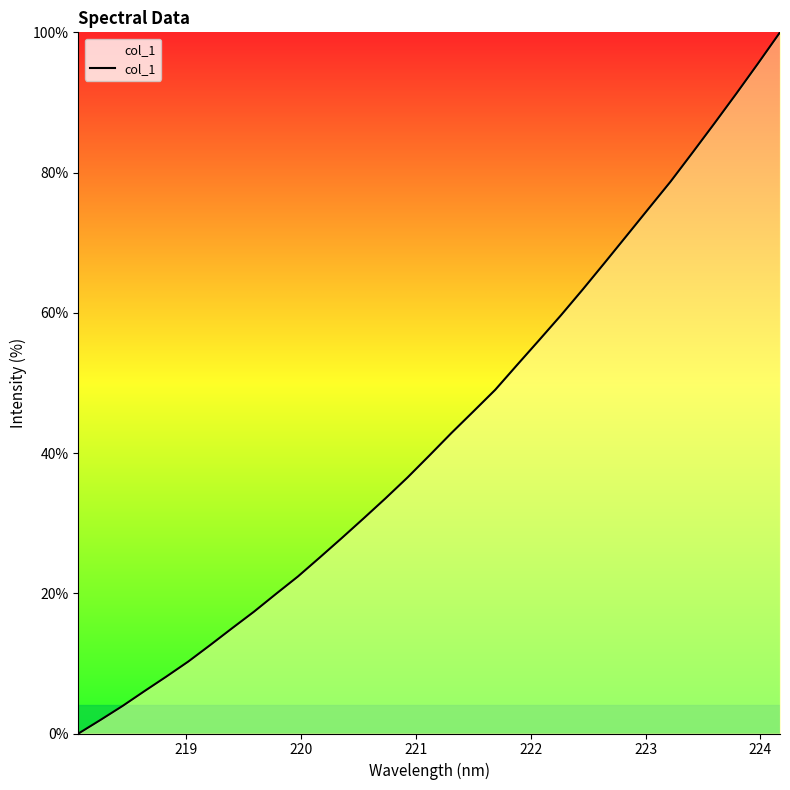

What is the maximum value shown in the chart?

100.0